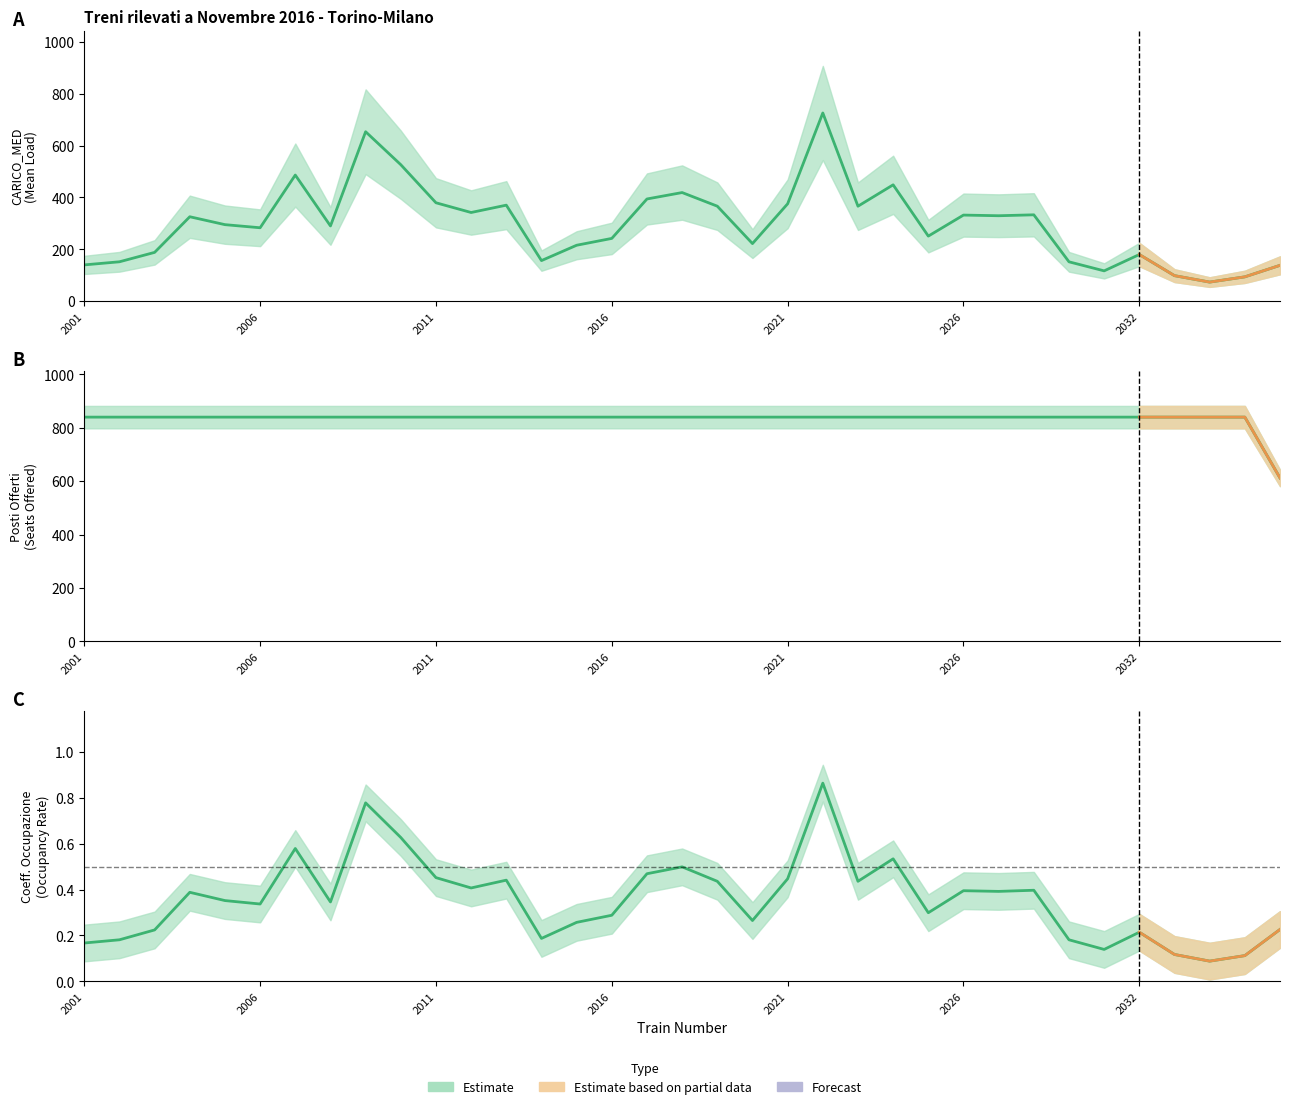

Reading left to right, what are all the values shown in this chart?

CARICO_MED: 140.1	152.1	188.4	325.8	295.3	283.3	486.5	290.3	653.5	526.4	379.6	342.1	370.4	156.7	215.9	242.3	394.3	419.0	366.5	222.3	375.7	725.9	366.4	448.8	251.1	332.2	329.7	333.2	152.0	117.1	180.1	98.7	73.8	94.1	138.5
Posti Offerti: 840.0	840.0	840.0	840.0	840.0	840.0	840.0	840.0	840.0	840.0	840.0	840.0	840.0	840.0	840.0	840.0	840.0	840.0	840.0	840.0	840.0	840.0	840.0	840.0	840.0	840.0	840.0	840.0	840.0	840.0	840.0	840.0	840.0	840.0	612.0
Coeff. Occupazione: 0.2	0.2	0.2	0.4	0.4	0.3	0.6	0.3	0.8	0.6	0.5	0.4	0.4	0.2	0.3	0.3	0.5	0.5	0.4	0.3	0.4	0.9	0.4	0.5	0.3	0.4	0.4	0.4	0.2	0.1	0.2	0.1	0.1	0.1	0.2